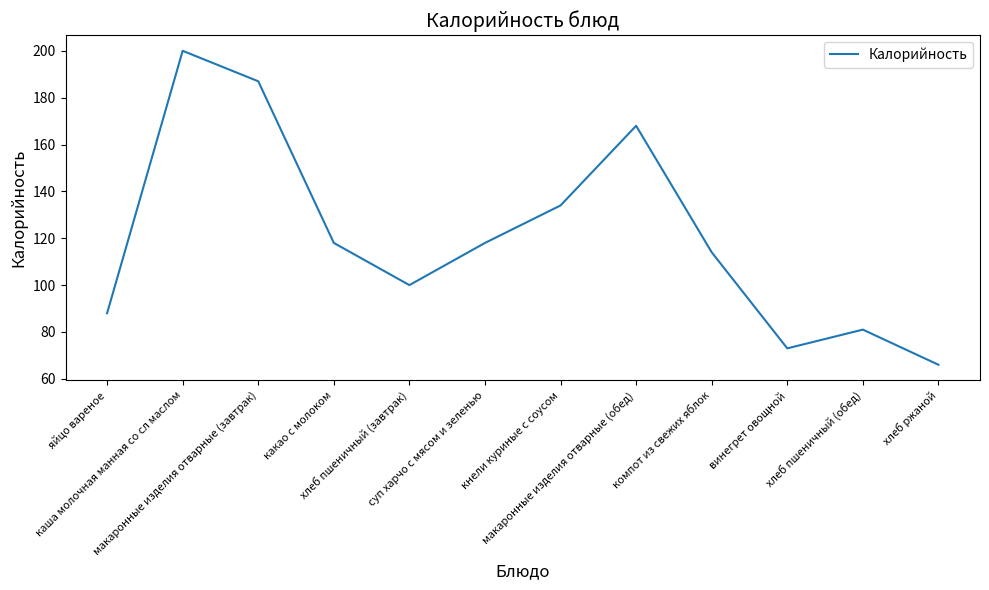

How many categories are shown in the chart?

12